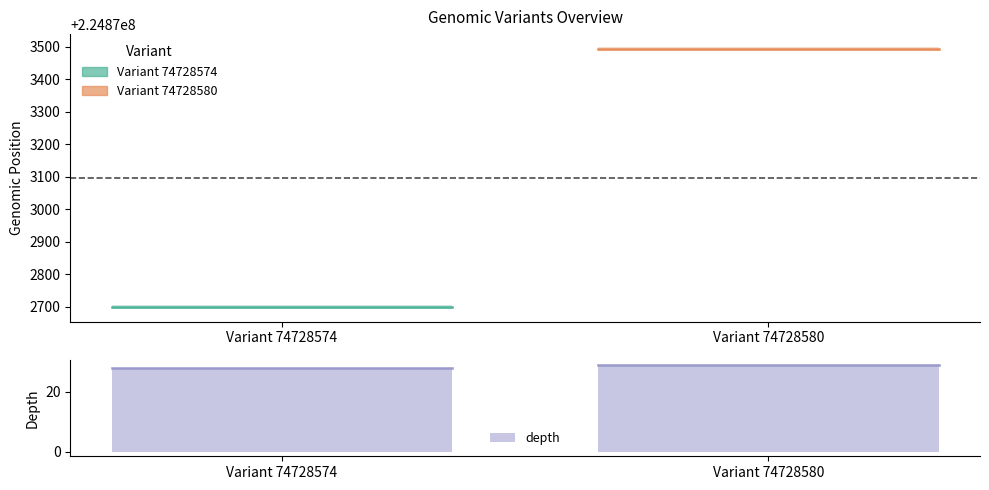

Between Variant 74728574 and Variant 74728580, which is larger?

Variant 74728580